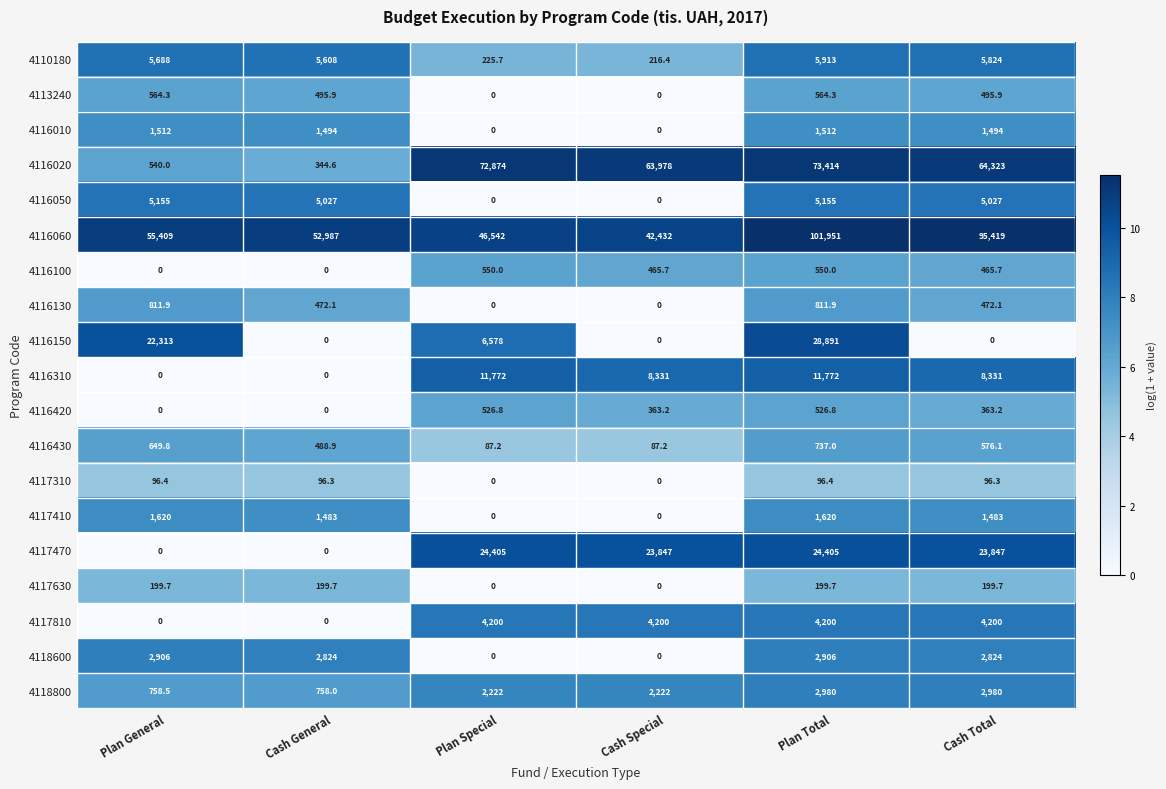

What is the sum of the 4116020 values at Cash Special and Cash Total?

128301.0